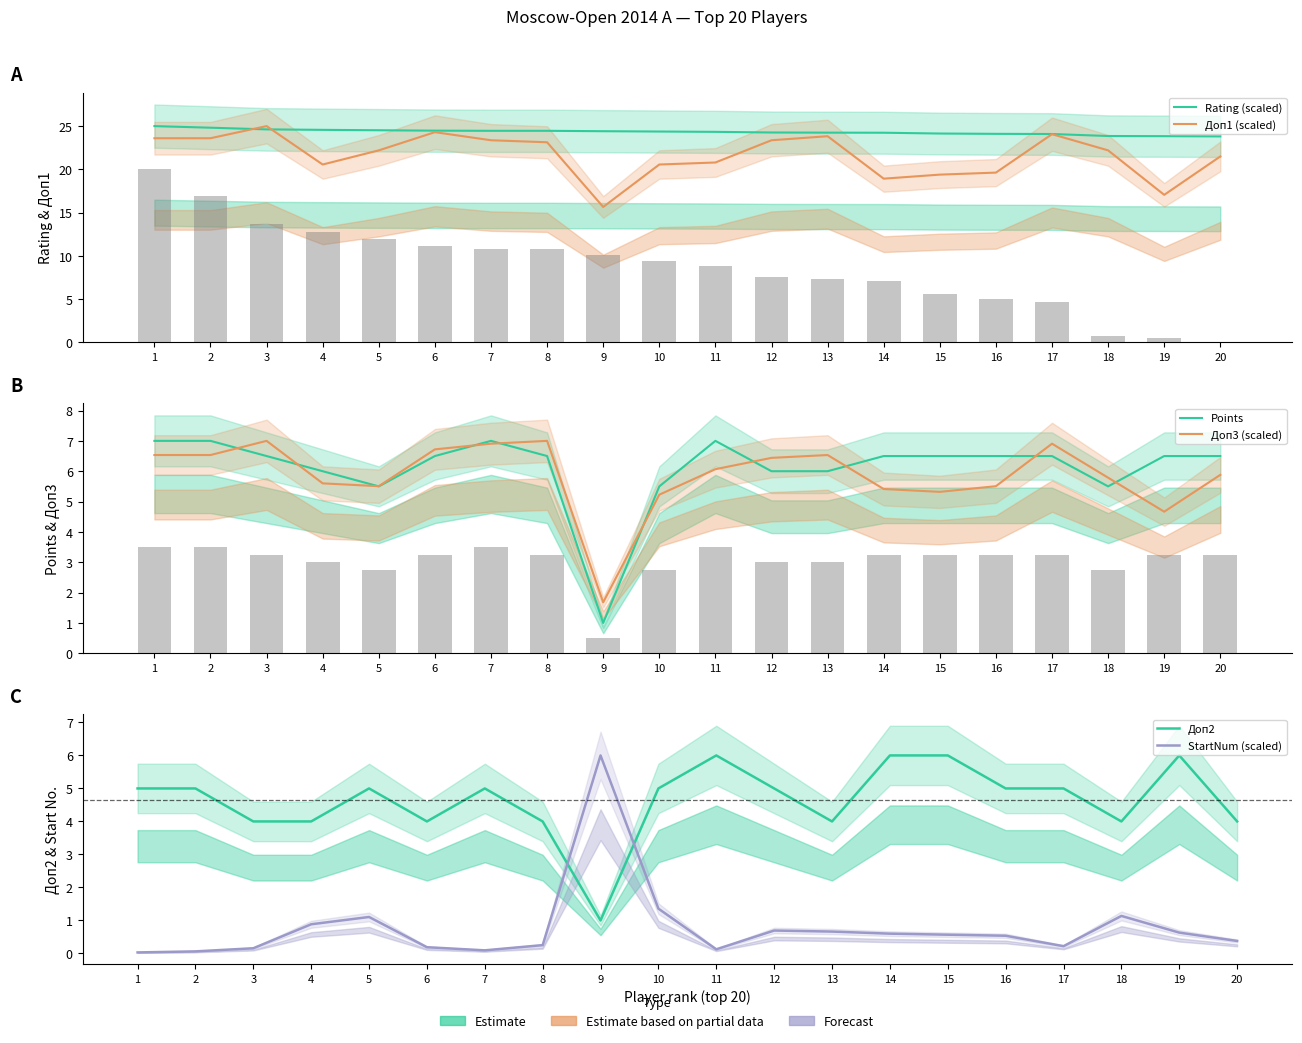

What are all the series names shown in the legend?

Rating (scaled), Доп1 (scaled), Points, Доп3 (scaled), Доп2, StartNum (scaled)